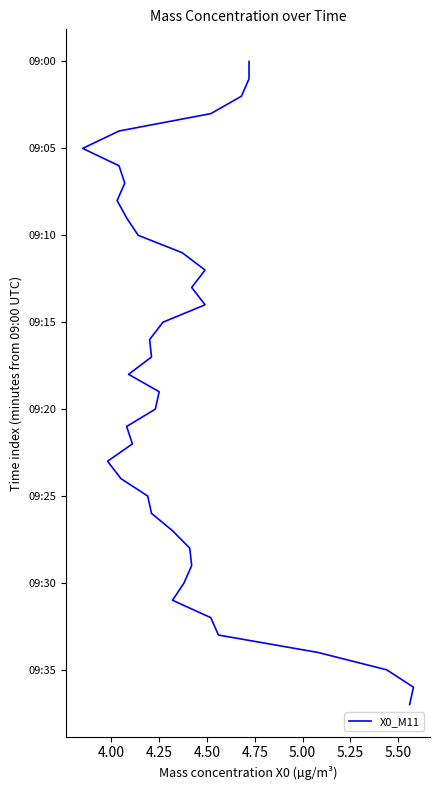

What position from the left is 4.25?

3